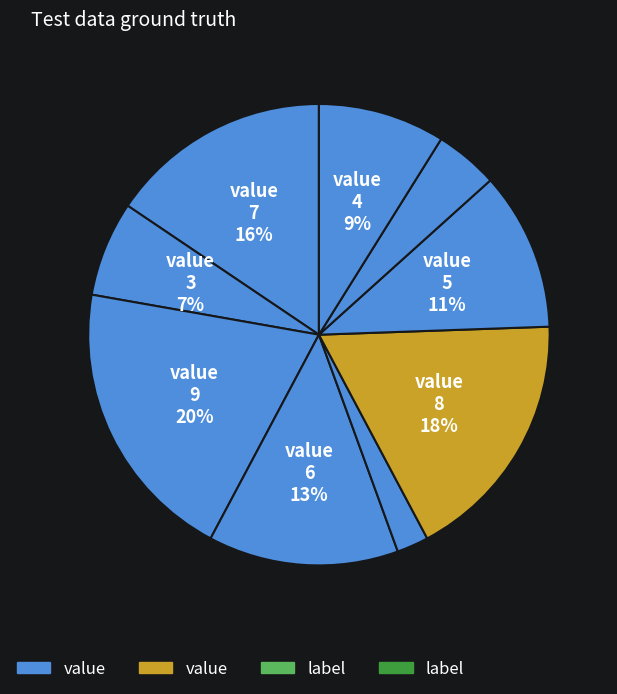

How many segments does this pie chart have?

9